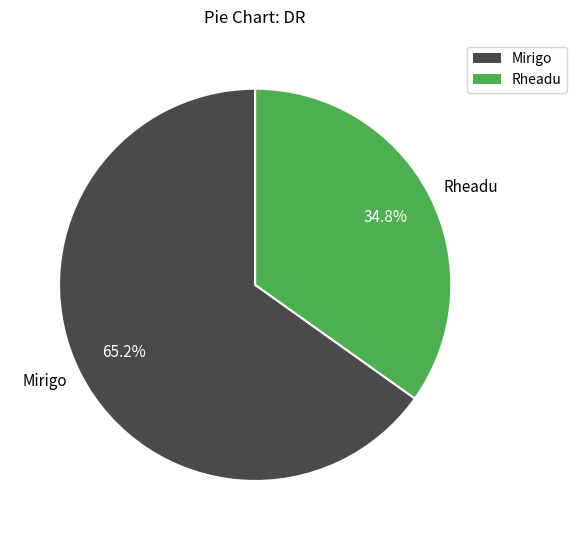

Which slice is the smallest?

Rheadu